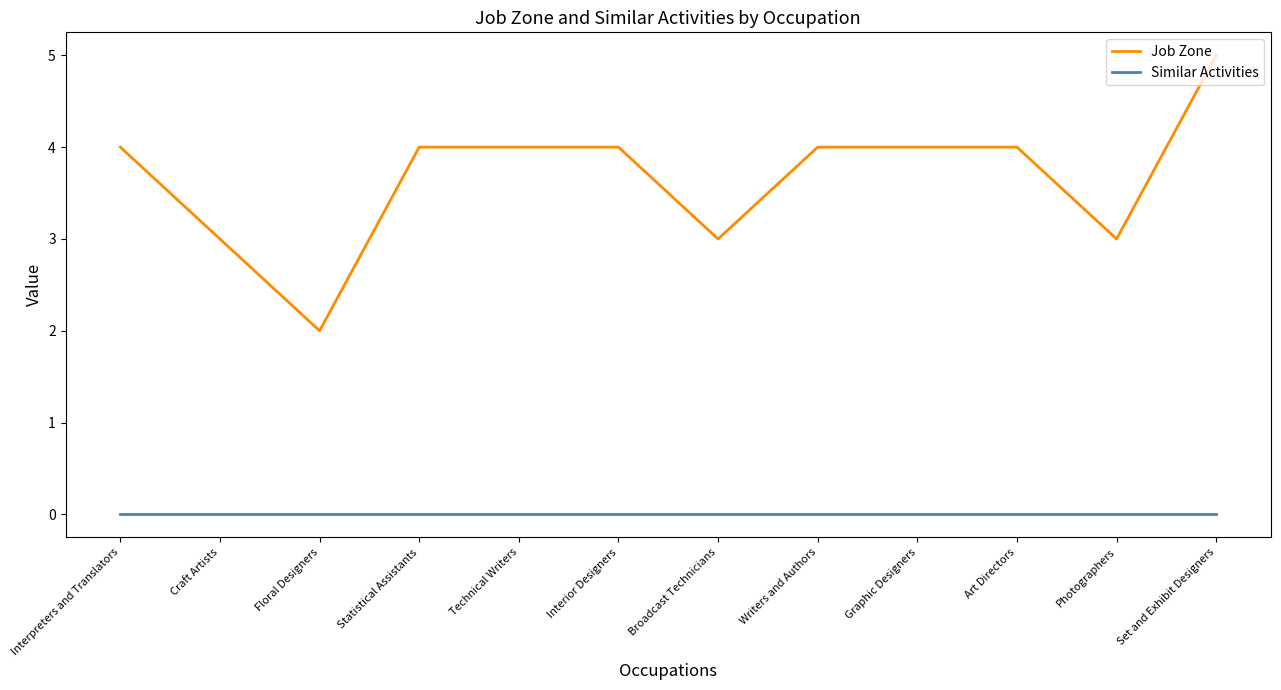

What is the sum of the Job Zone values at Floral Designers and Interior Designers?

6